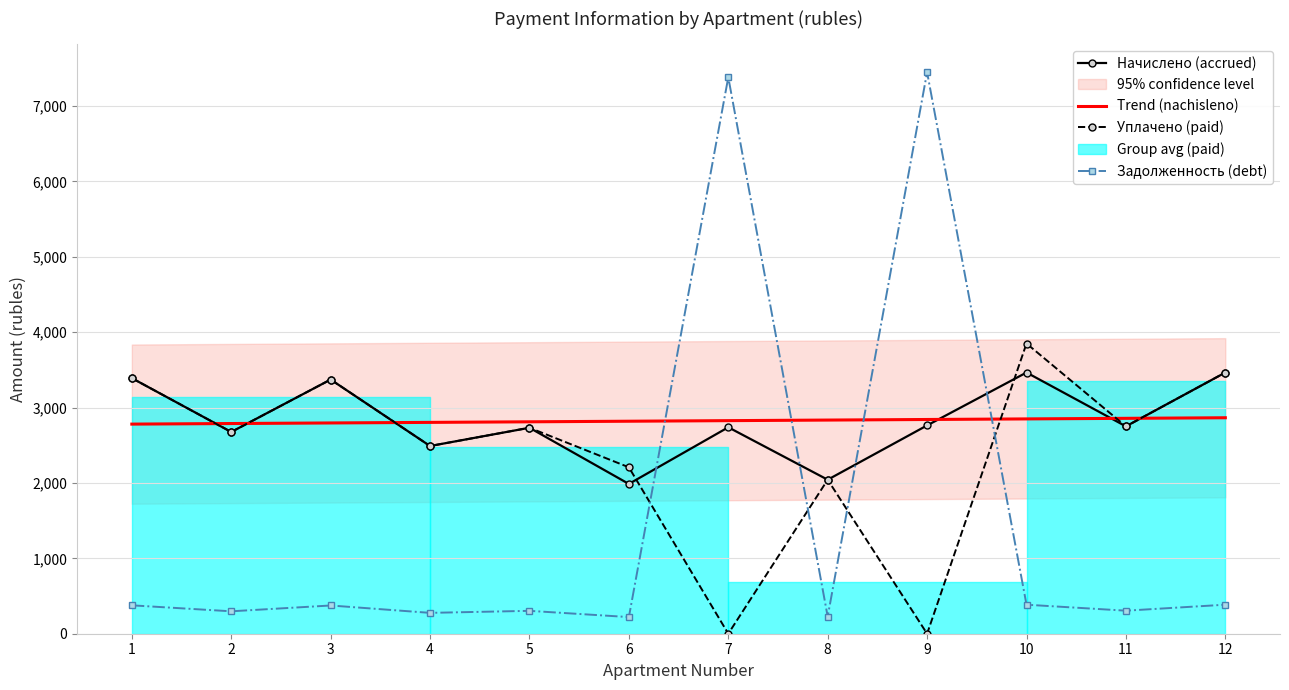

Reading left to right, transcribe all the data shown in this chart.

Начислено (accrued): 1=3390.7	2=2676.5	3=3372.0	4=2490.2	5=2732.4	6=1987.2	7=2738.6	8=2043.1	9=2763.4	10=3465.2	11=2751.0	12=3465.2
Trend (nachisleno): 1=2780.8	2=2788.5	3=2796.1	4=2803.8	5=2811.5	6=2819.1	7=2826.8	8=2834.5	9=2842.1	10=2849.8	11=2857.5	12=2865.1
Уплачено (paid): 1=3390.7	2=2676.5	3=3372.0	4=2490.2	5=2732.4	6=2208.0	7=0.0	8=2043.1	9=0.0	10=3850.2	11=2751.0	12=3465.2
Задолженность (debt): 1=376.7	2=297.4	3=374.7	4=276.7	5=303.6	6=220.8	7=7382.4	8=227.0	9=7449.3	10=385.0	11=305.7	12=385.0